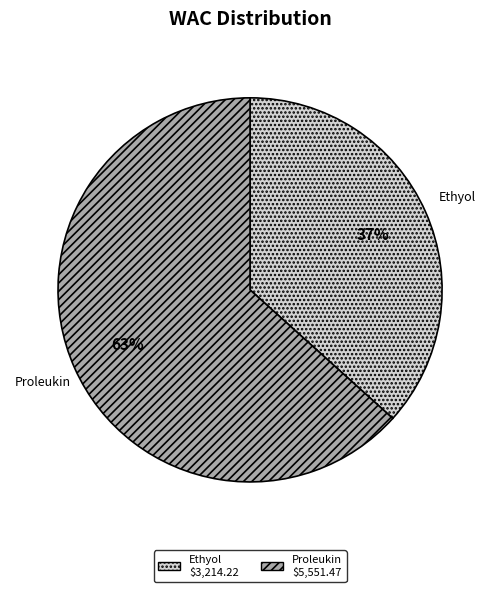

What is the ratio of the value at Proleukin to the value at Ethyol?

1.7